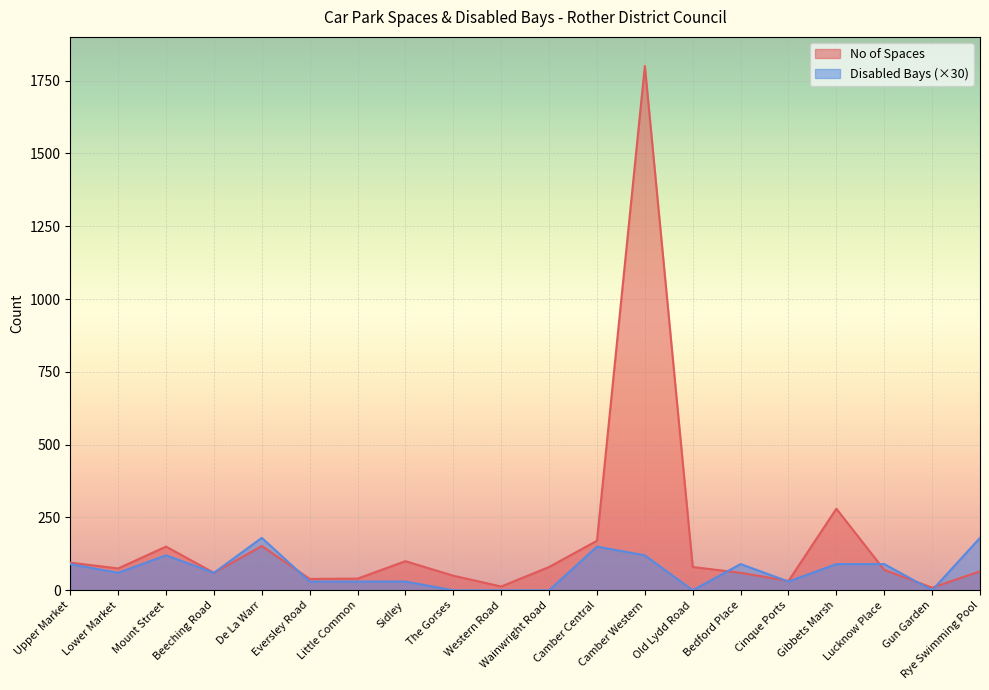

The No of Spaces series shows 104 at Gibbets Marsh. True or false?

False